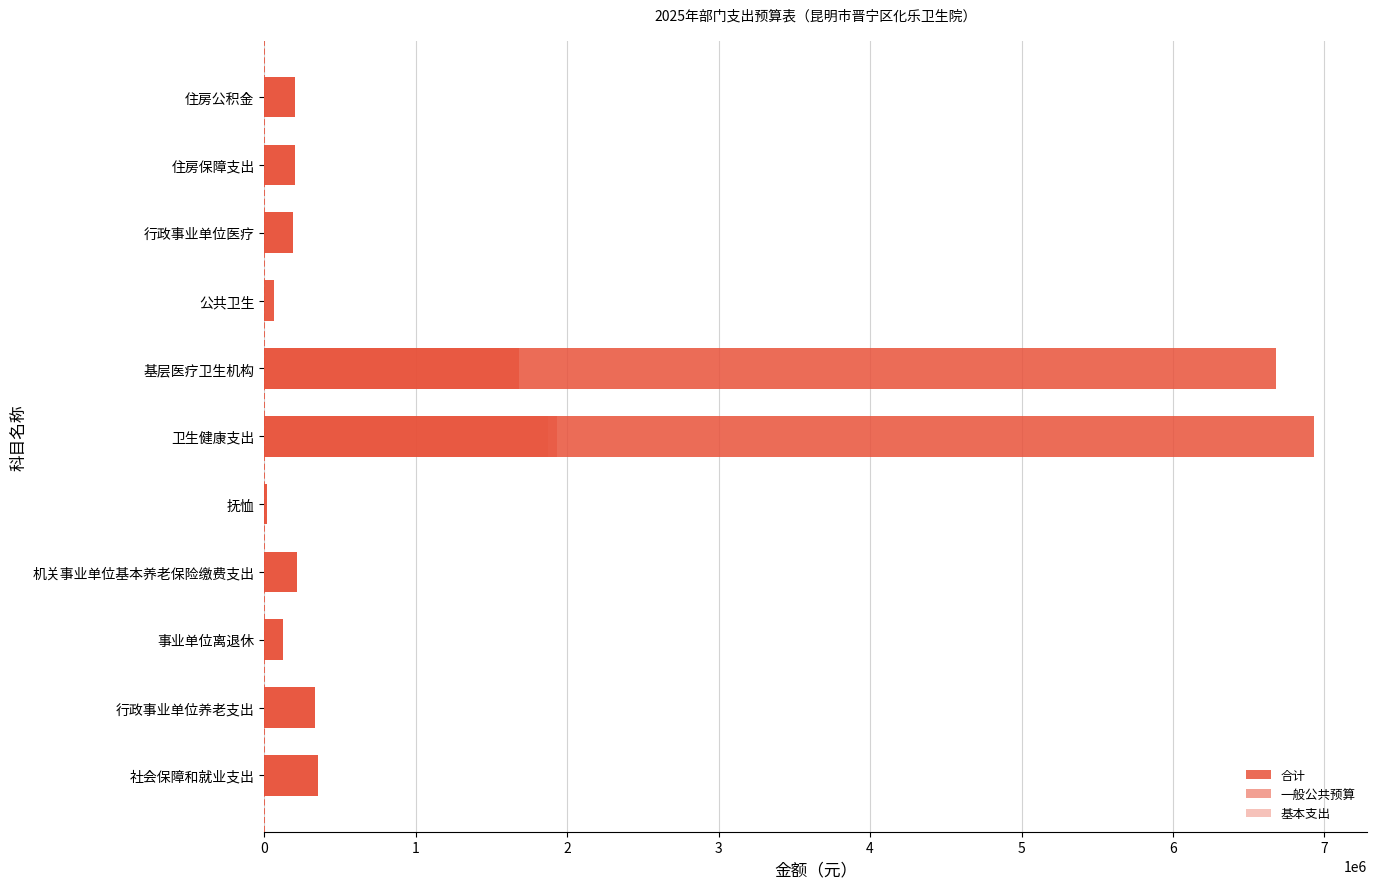

True or false: 一般公共预算 has a value of 190060.6 at 行政事业单位医疗.

True